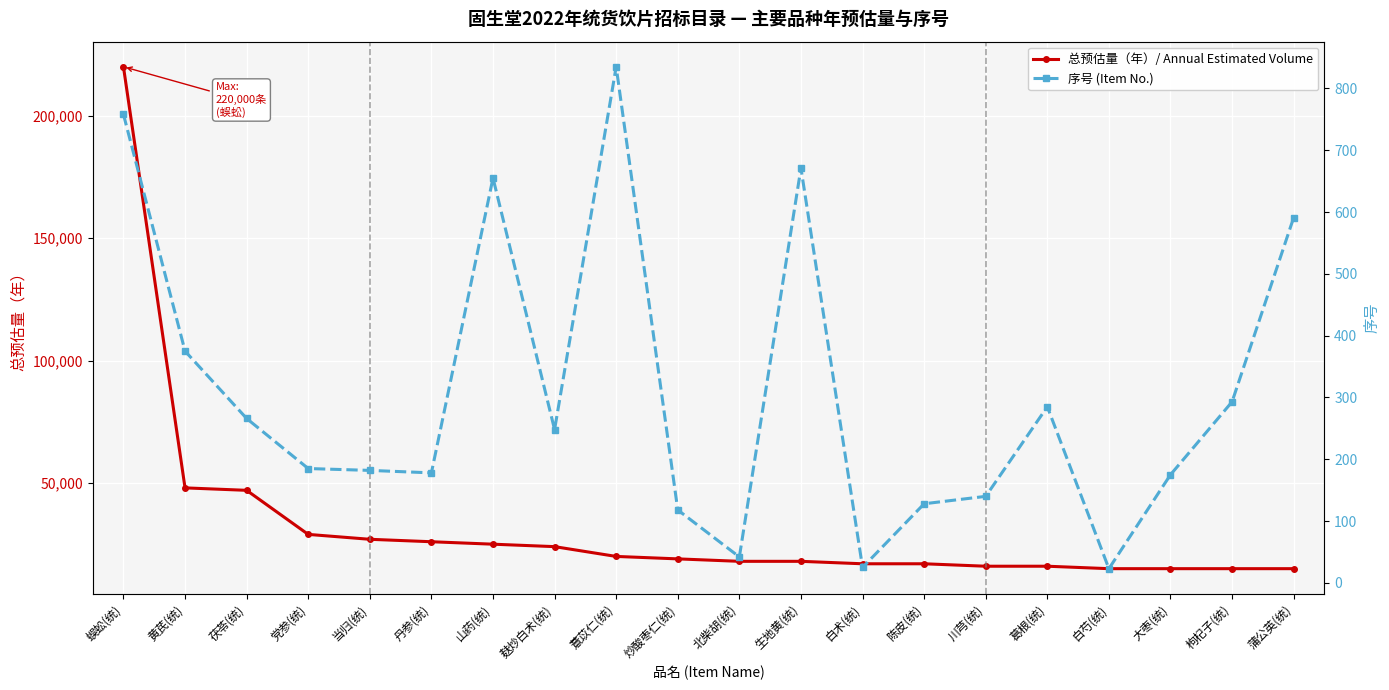

What position from the right is 葛根(统)?

5